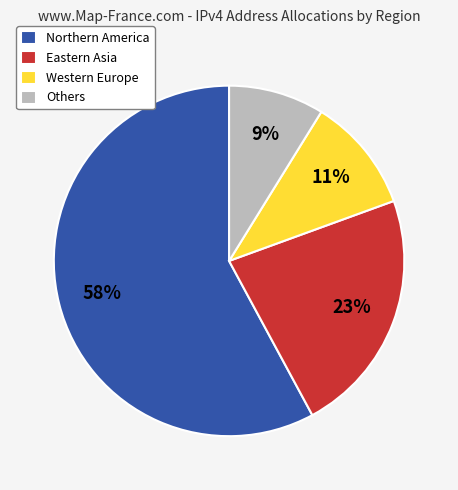

Rank the categories by value from highest to lowest.

Northern America, Eastern Asia, Western Europe, Others